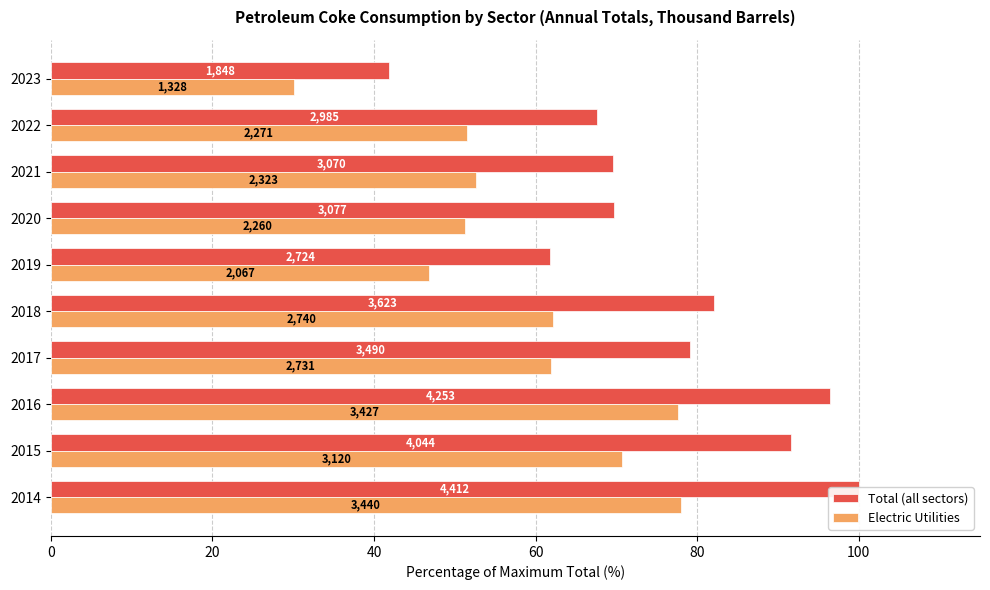

Are the bars grouped side by side (vs. stacked)?

Yes